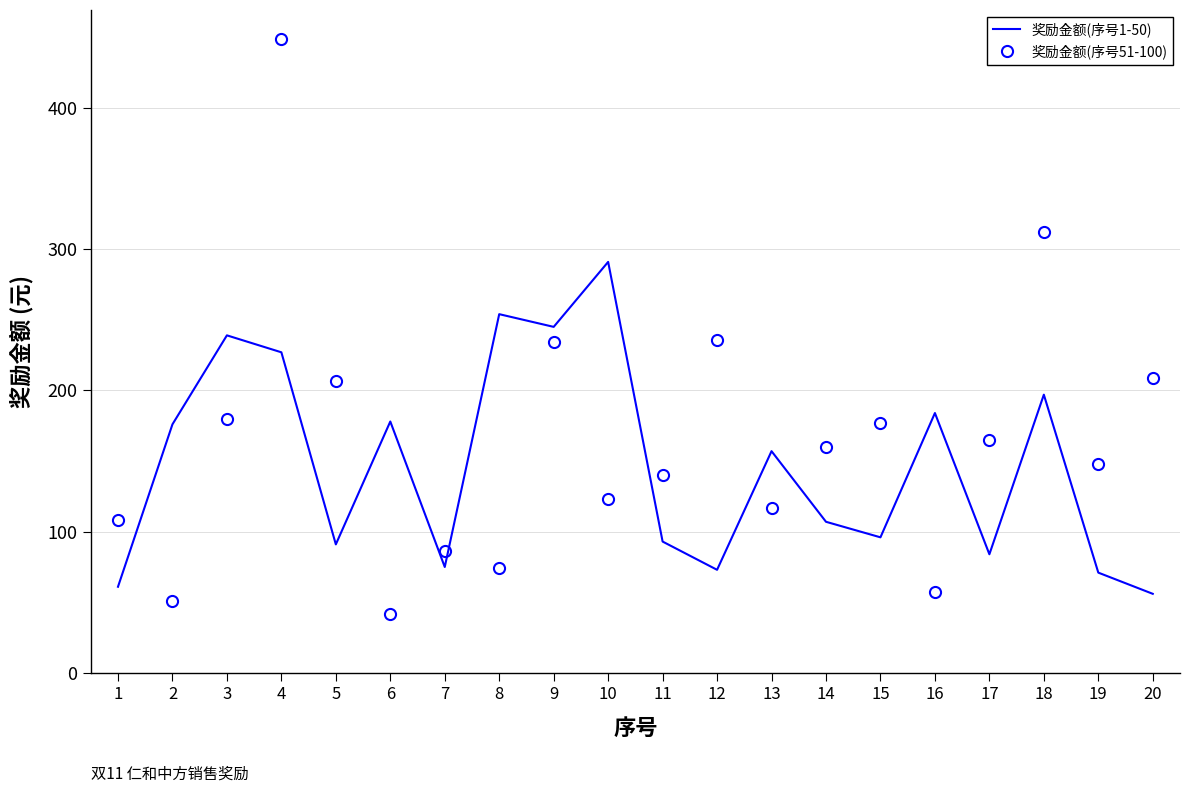

At 2, list the series in order from smallest to largest.

奖励金额(序号51-100), 奖励金额(序号1-50)